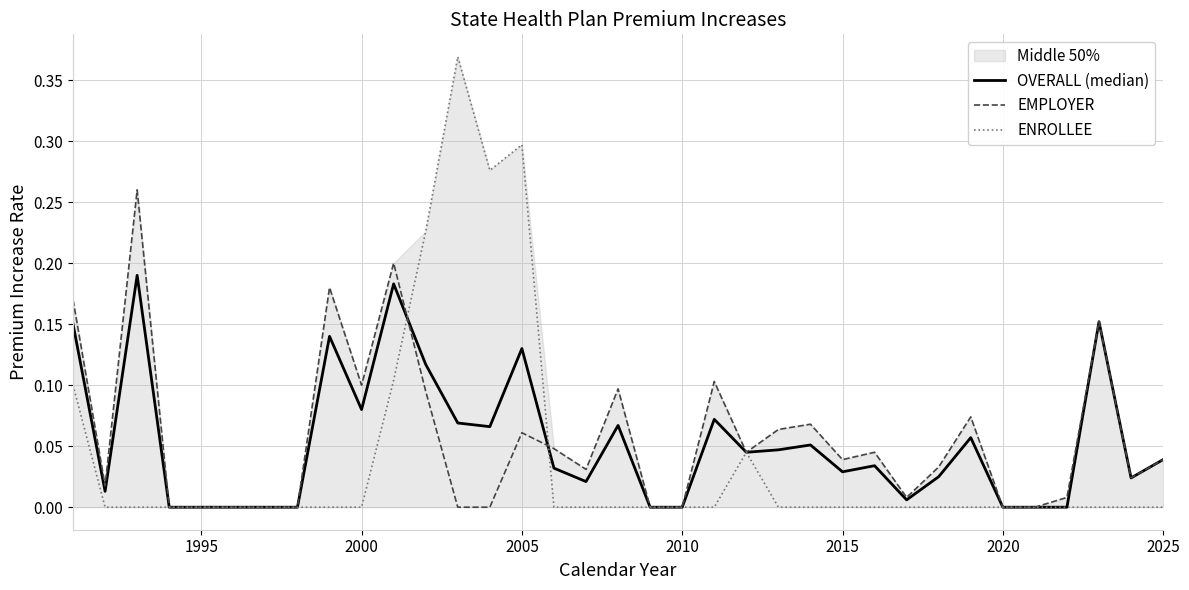

Between 2020 and 2025, which series saw the biggest shift?

OVERALL (median)